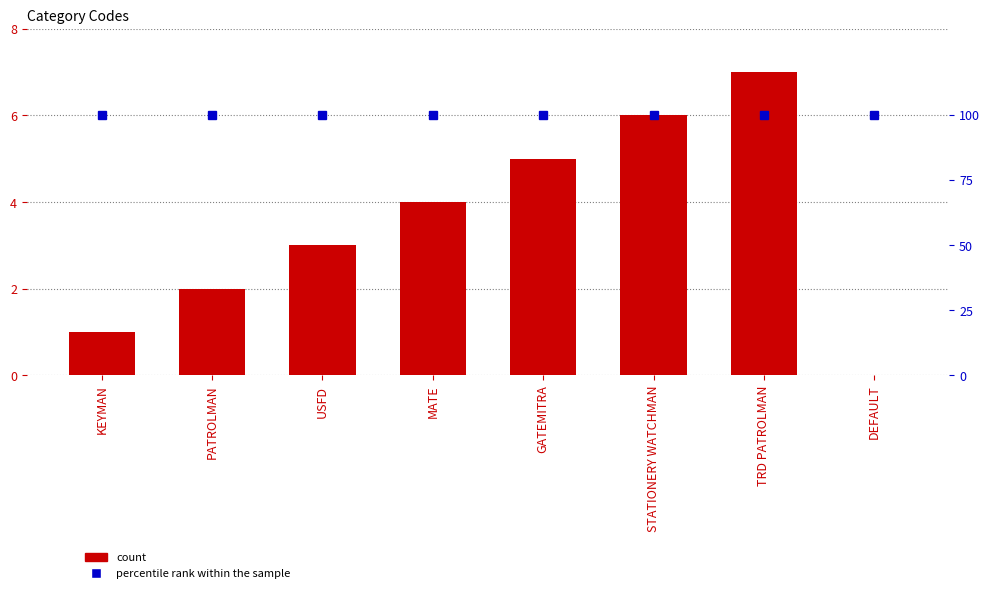

How many values in the col_1 series exceed 4?

3